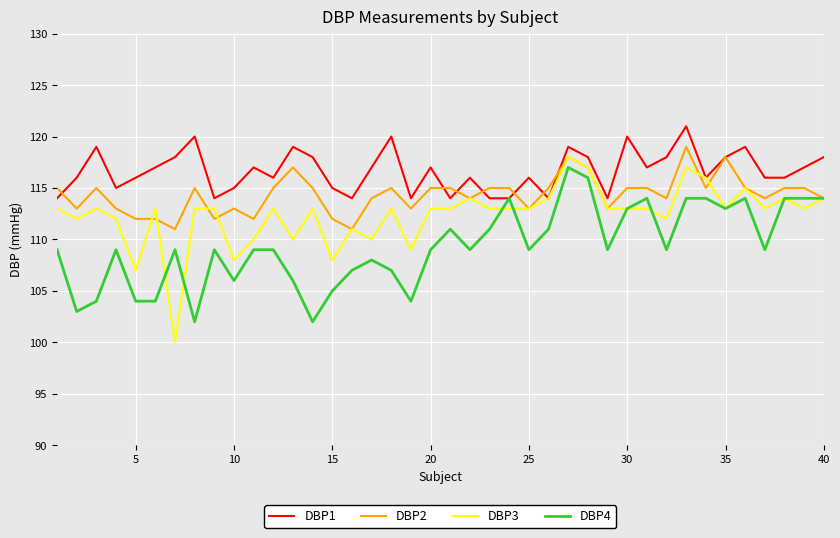

Rank the series by their average value, from lowest to highest.

DBP4, DBP3, DBP2, DBP1